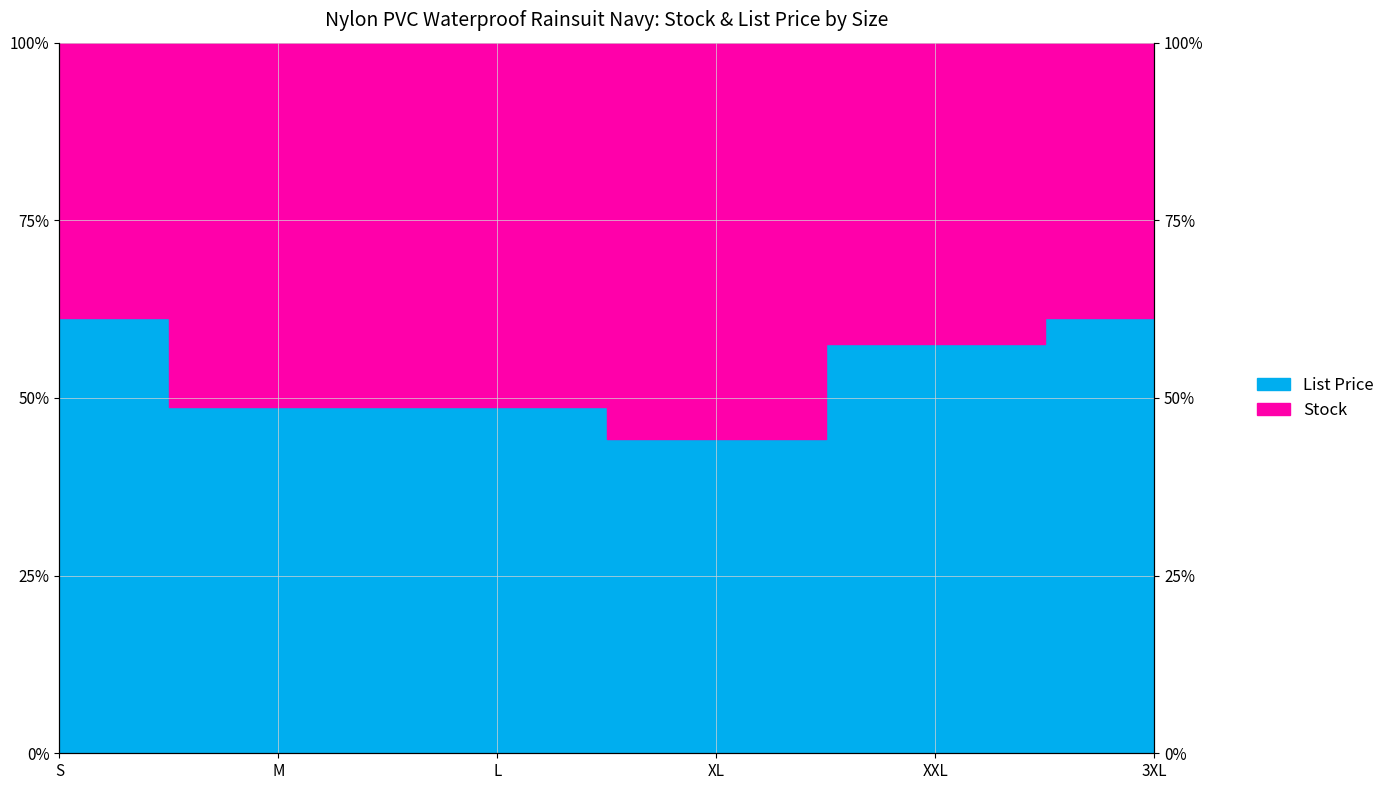

What is the total value across all series at M?

1.0